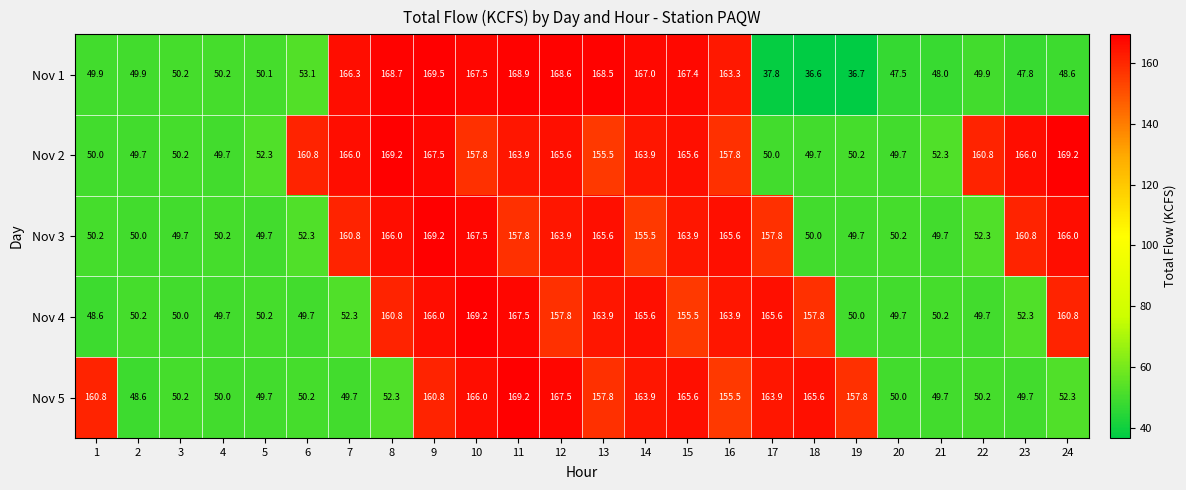

Between 5 and 17, which series saw the biggest shift?

Nov 4